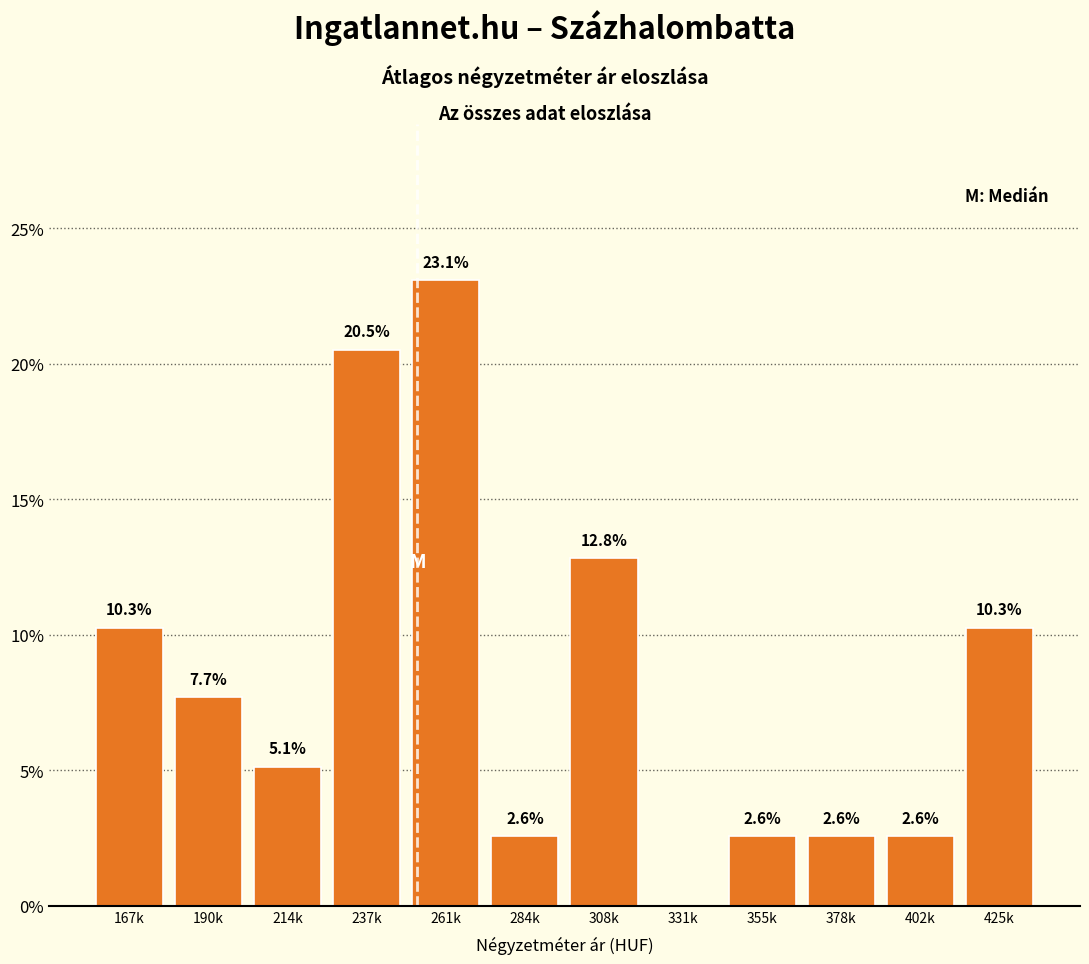

Reading left to right, extract all data points from this chart.

167k=10.3	190k=7.7	214k=5.1	237k=20.5	261k=23.1	284k=2.6	308k=12.8	331k=0.0	355k=2.6	378k=2.6	402k=2.6	425k=10.3